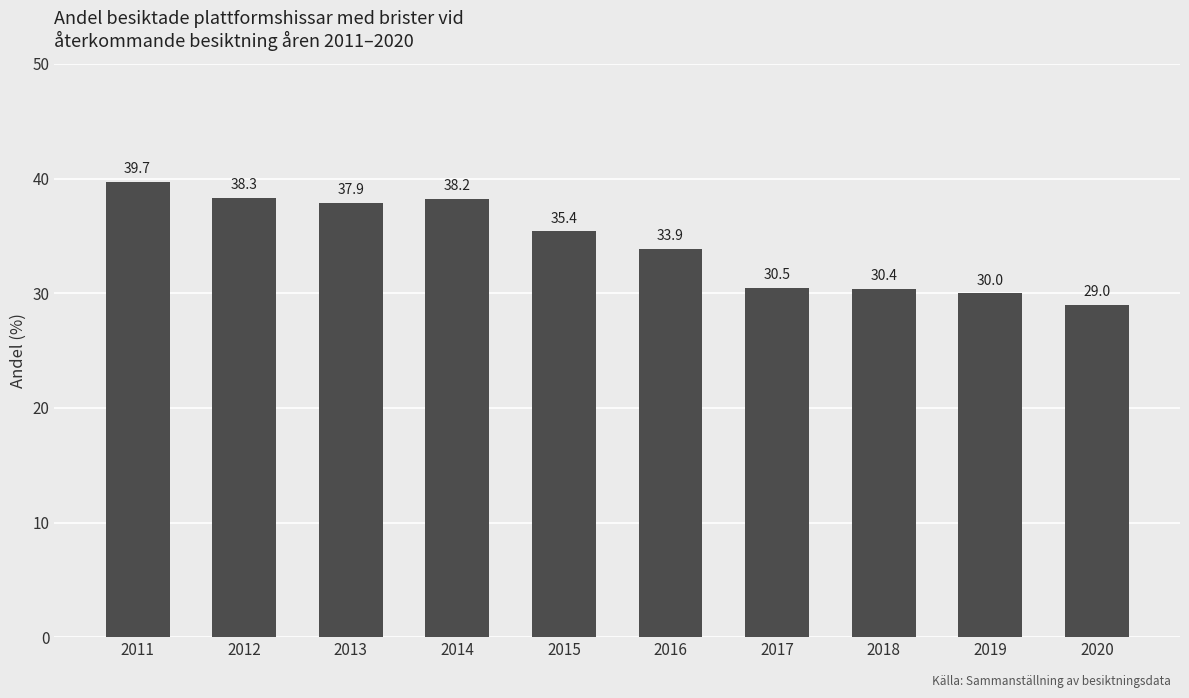

The value at 2014 is 38.2. True or false?

True